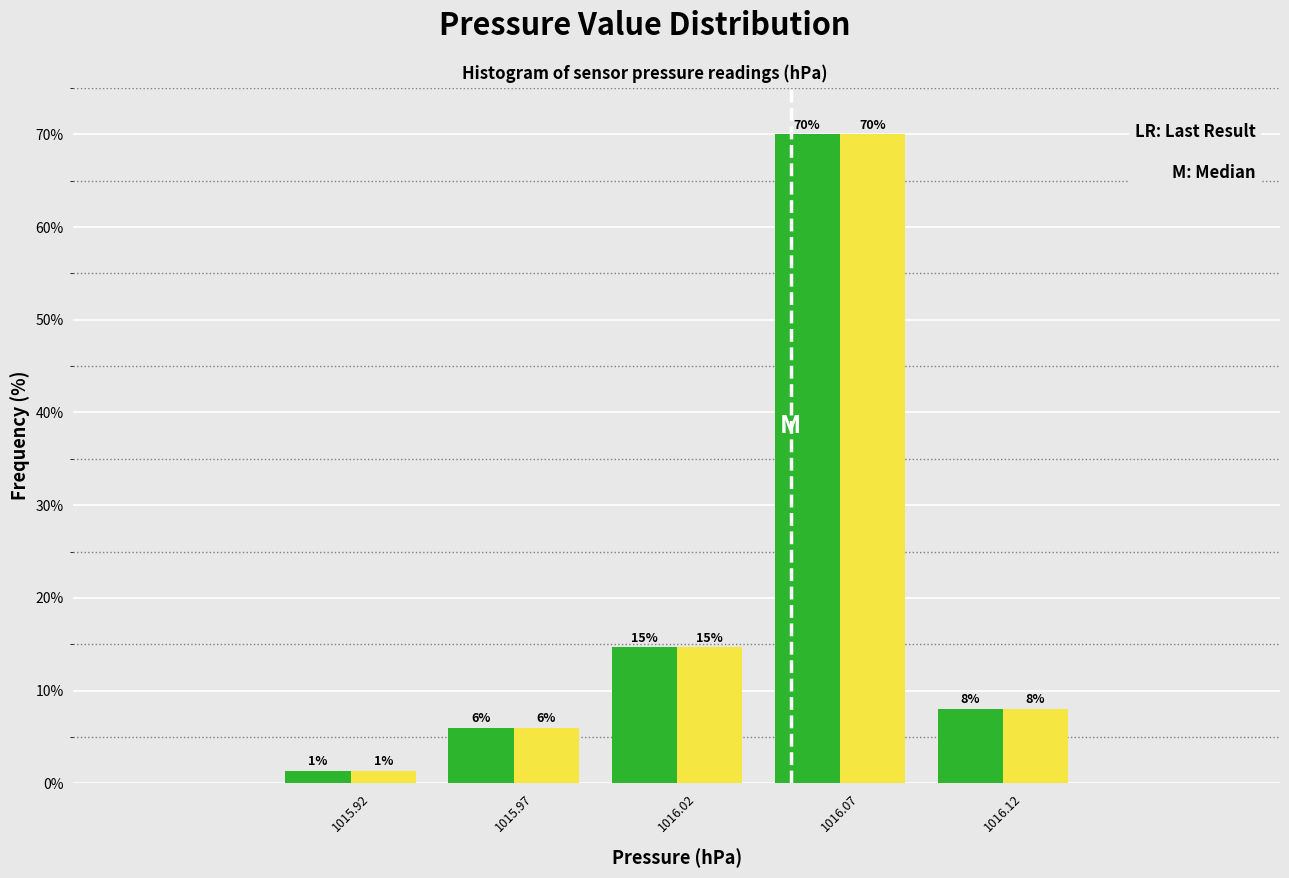

What is the total value across all series at 1015.97?

12.0